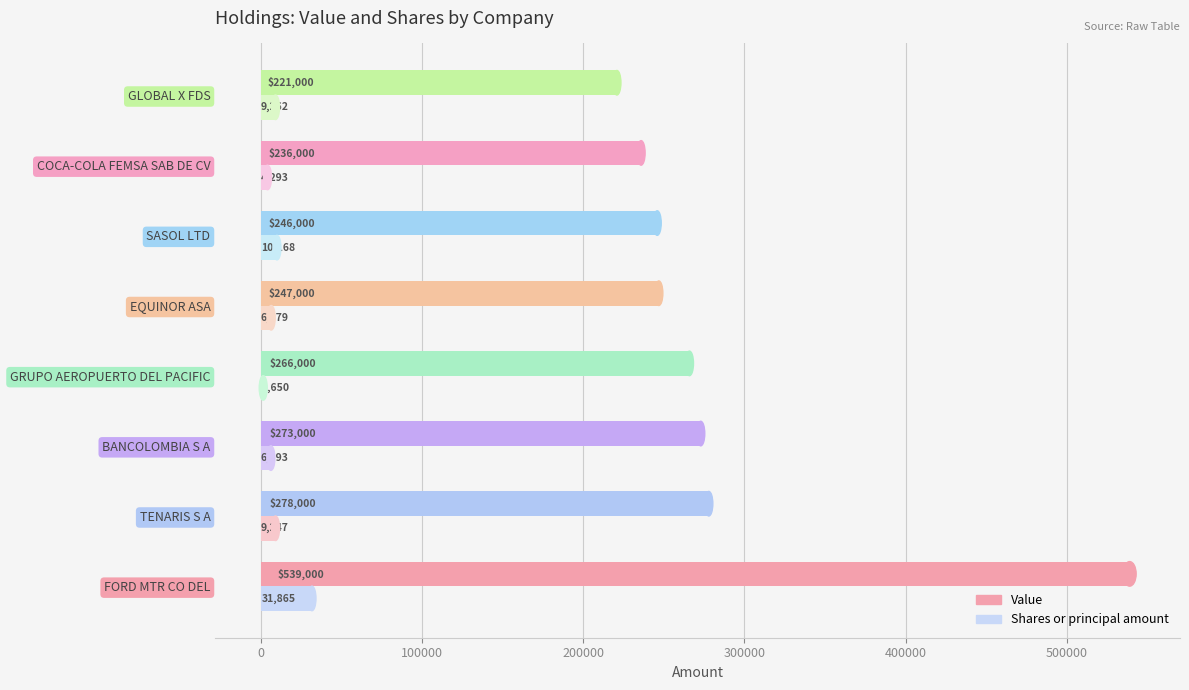

Is it true that Shares or principal amount equals 57272 at FORD MTR CO DEL?

False